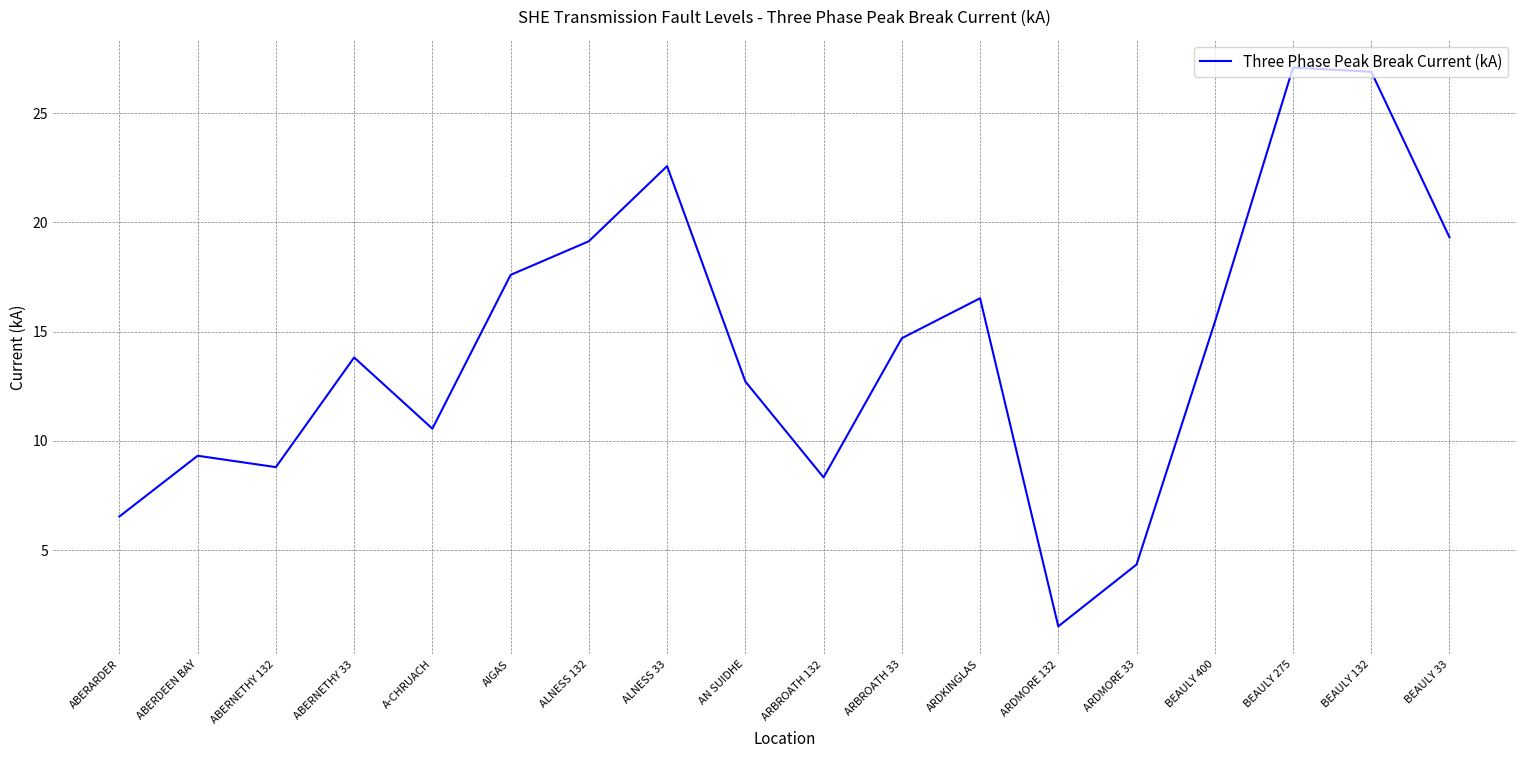

Reading left to right, transcribe all the data shown in this chart.

6.5	9.3	8.8	13.8	10.6	17.6	19.1	22.6	12.7	8.3	14.7	16.5	1.5	4.3	15.4	27.1	26.9	19.3